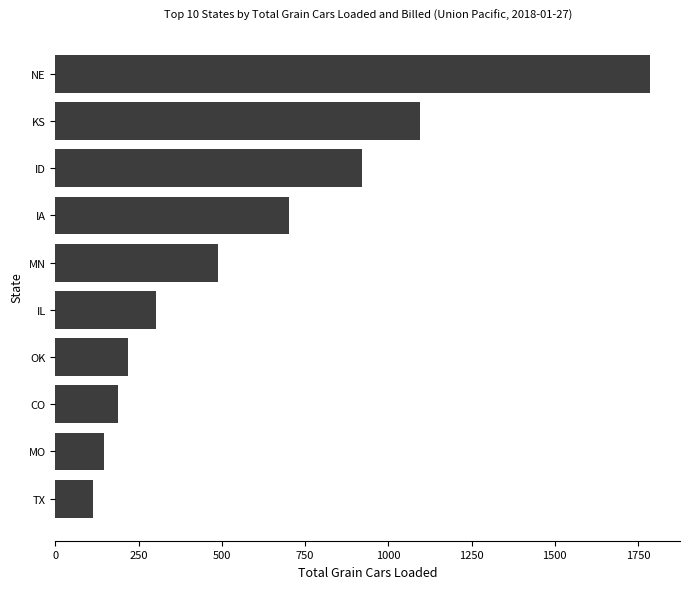

Rank the categories by value from lowest to highest.

TX, MO, CO, OK, IL, MN, IA, ID, KS, NE